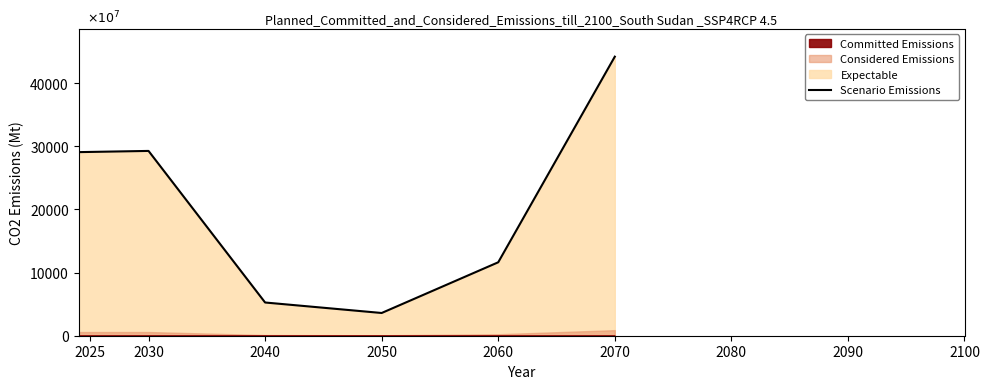

What is the value of the 2nd point from the left?

292761300000